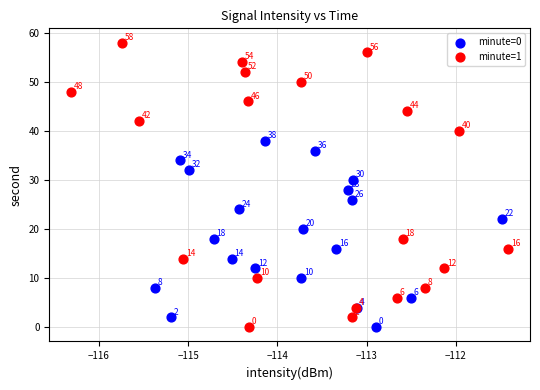

Which series has the largest Y range (max minus min)?

minute=1